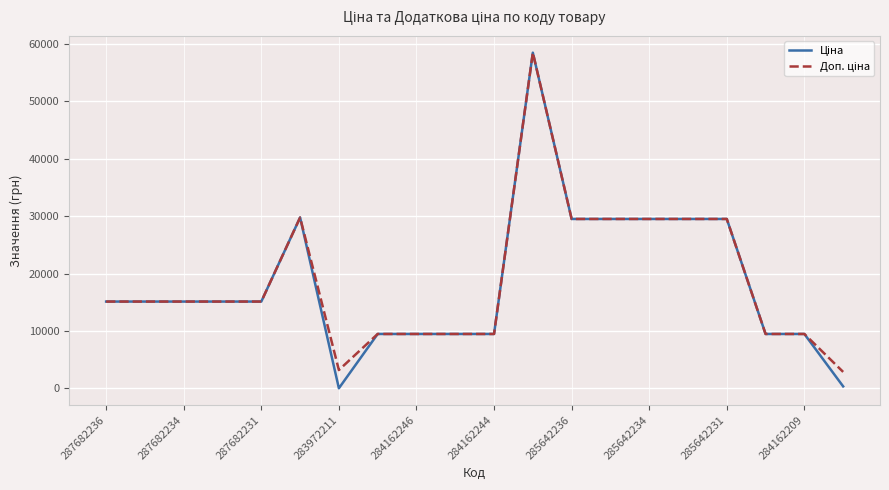

What is the greatest value displayed?

58426.5